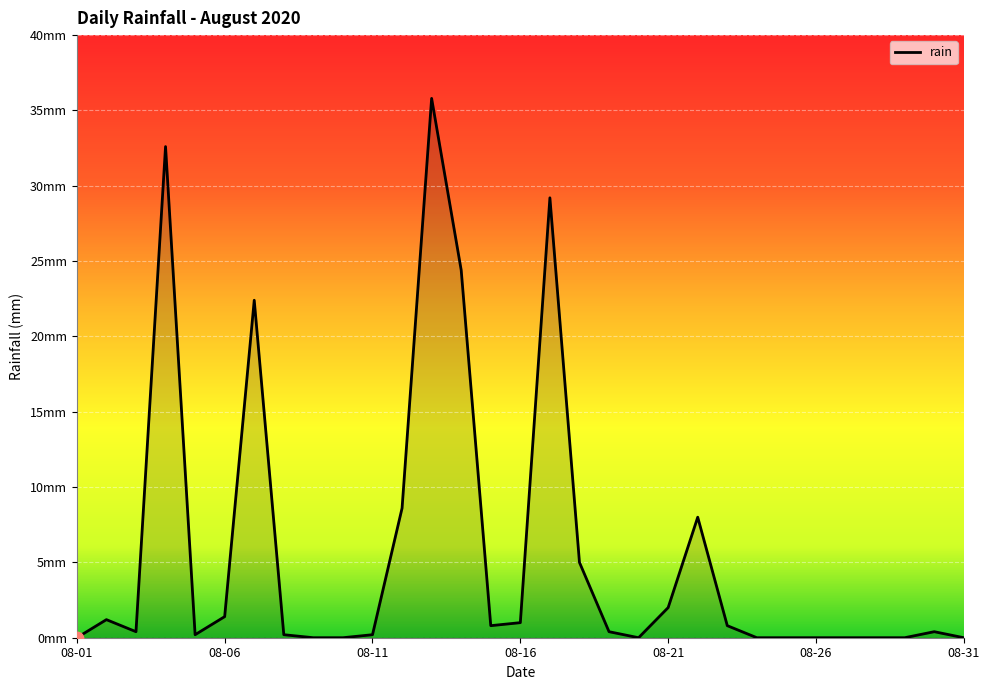

Does the chart have visible grid lines?

Yes